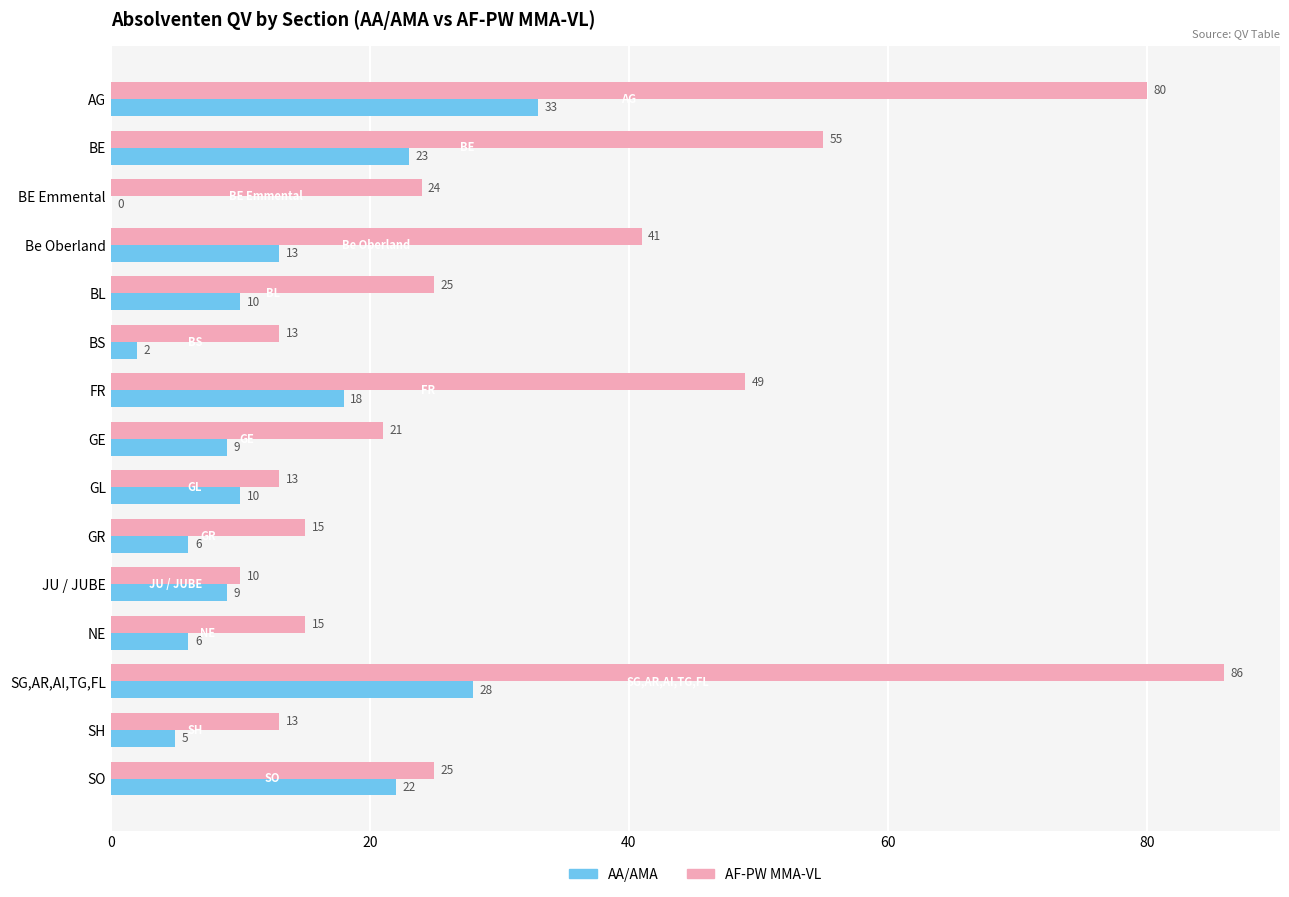

At which category does the chart reach its peak across all series?

SG,AR,AI,TG,FL